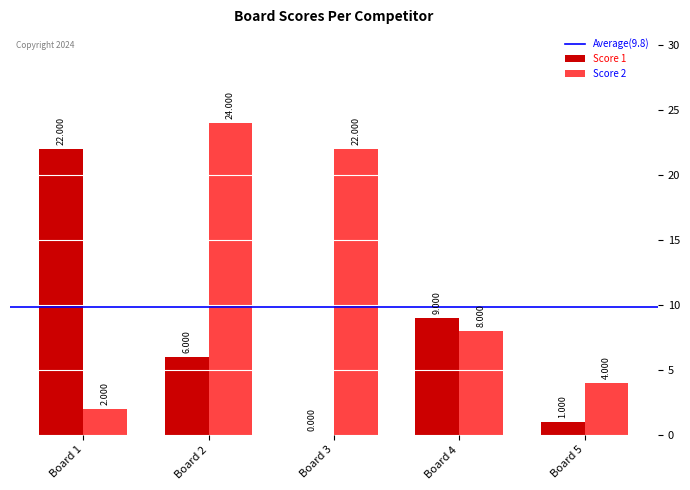

Is the value of Score 2 at Board 5 greater than the value of Score 1 at Board 2?

No